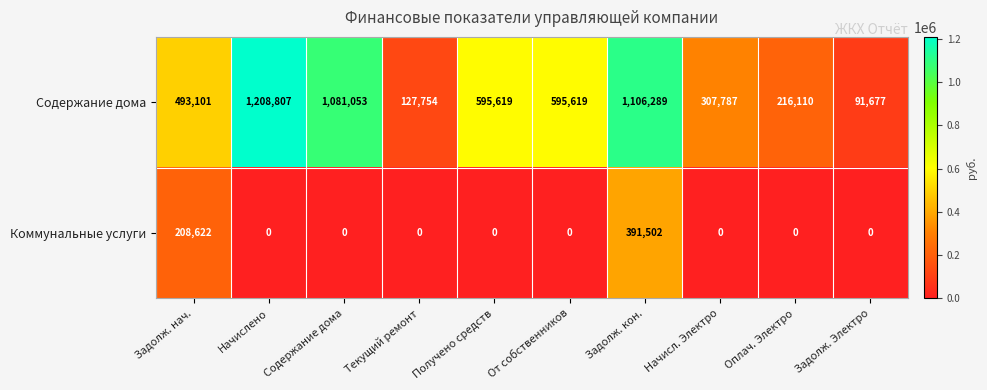

At which label does Содержание дома first exceed 595619?

Начислено